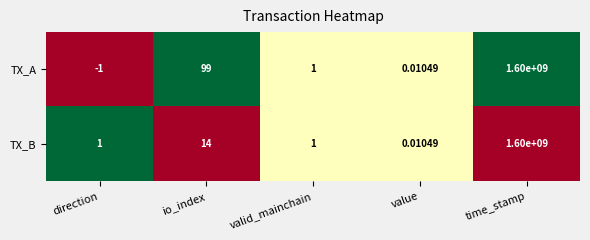

Rank the categories by TX_A value from lowest to highest.

direction, value, valid_mainchain, io_index, time_stamp